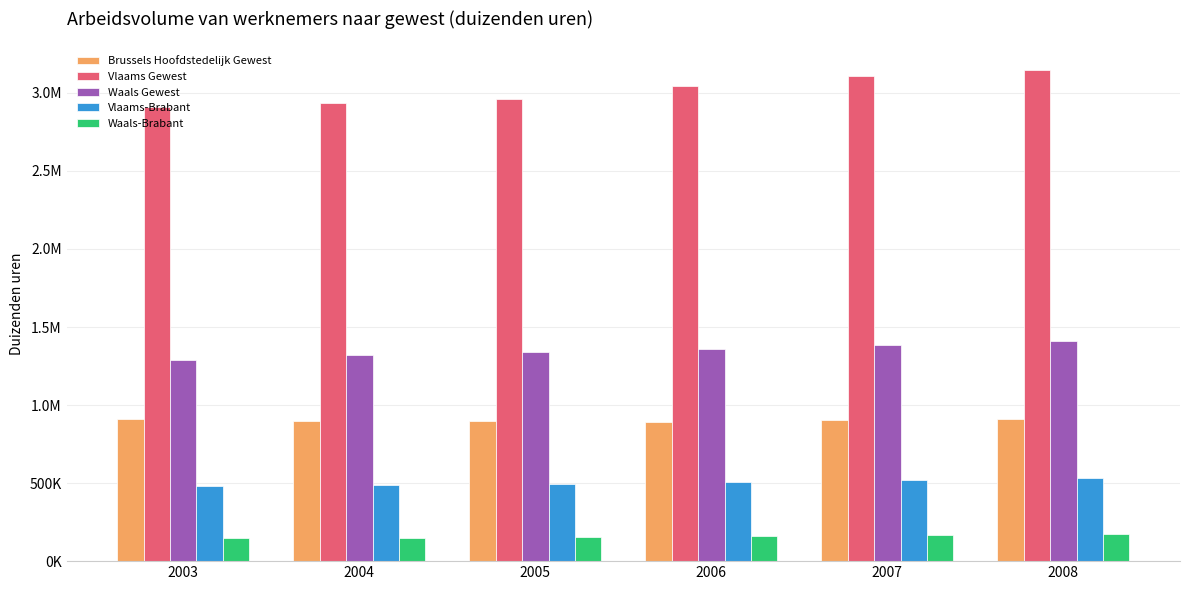

At 2008, list the series in order from largest to smallest.

Vlaams Gewest, Waals Gewest, Brussels Hoofdstedelijk Gewest, Vlaams-Brabant, Waals-Brabant